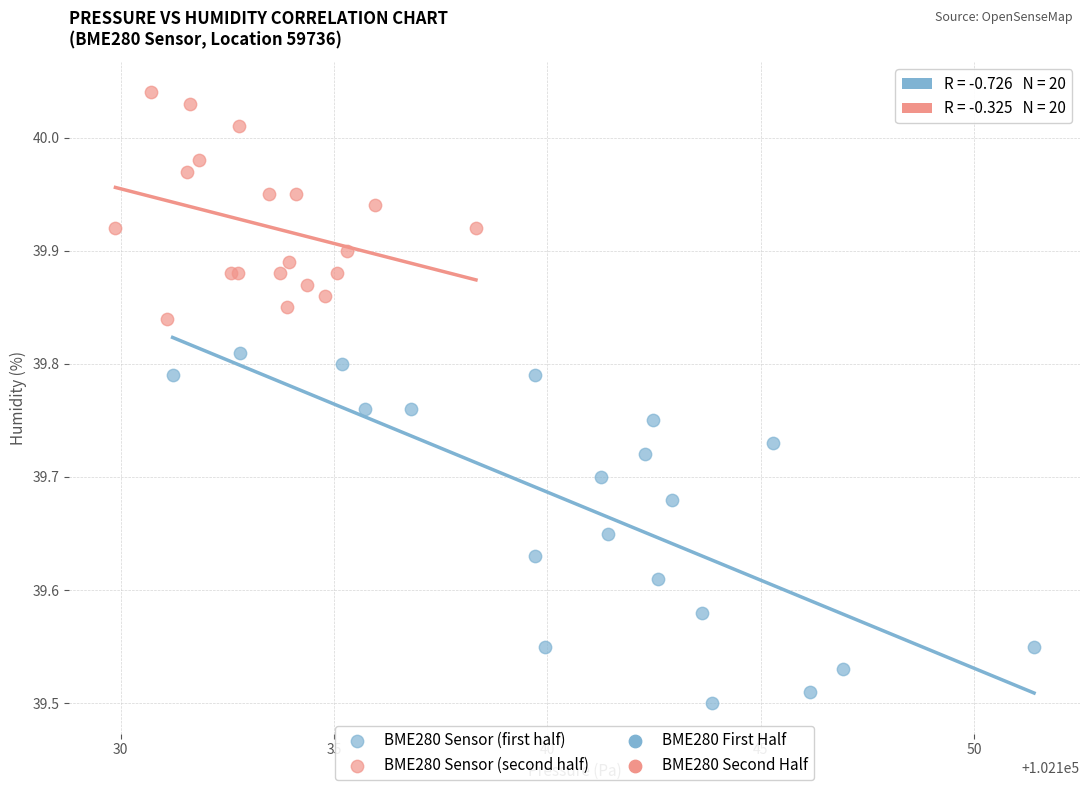

Which series has the largest Y range (max minus min)?

BME280 Sensor (first half)